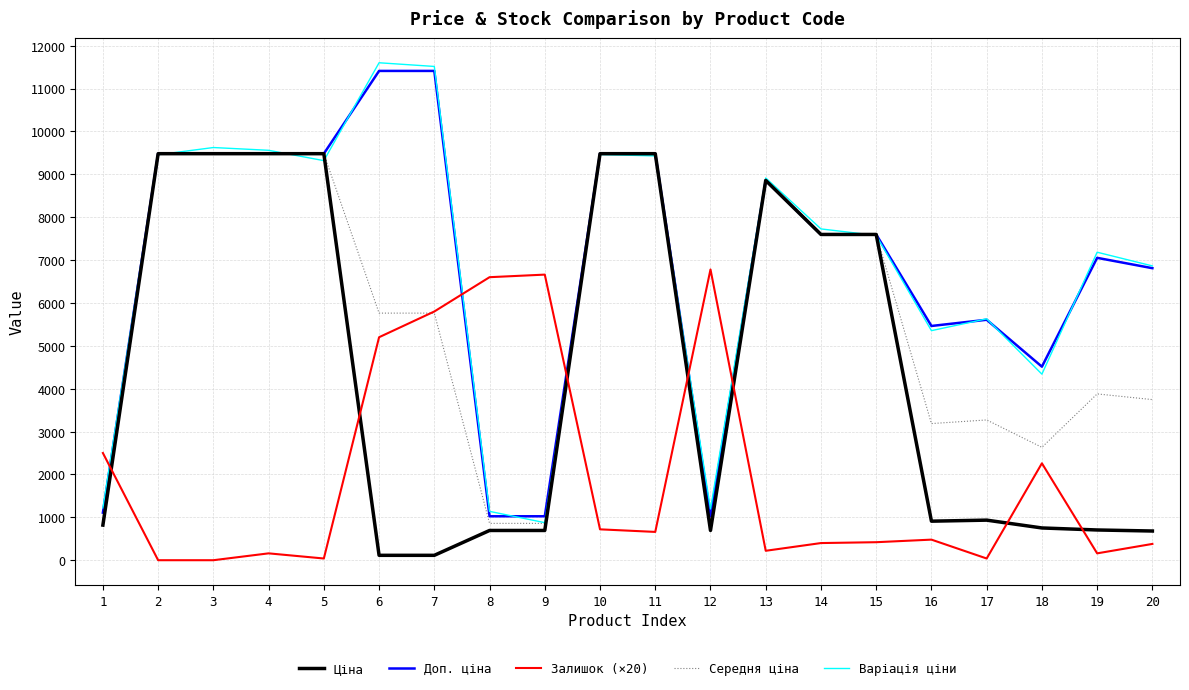

What is the highest value of the Середня ціна series?

9480.1